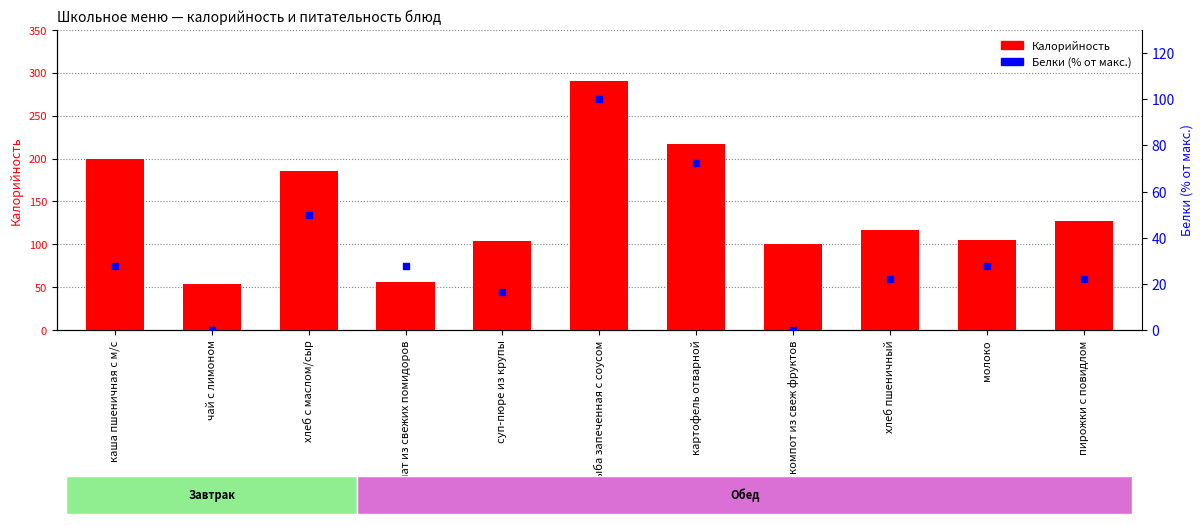

What are all the series names shown in the legend?

Калорийность, Белки (% от макс.)